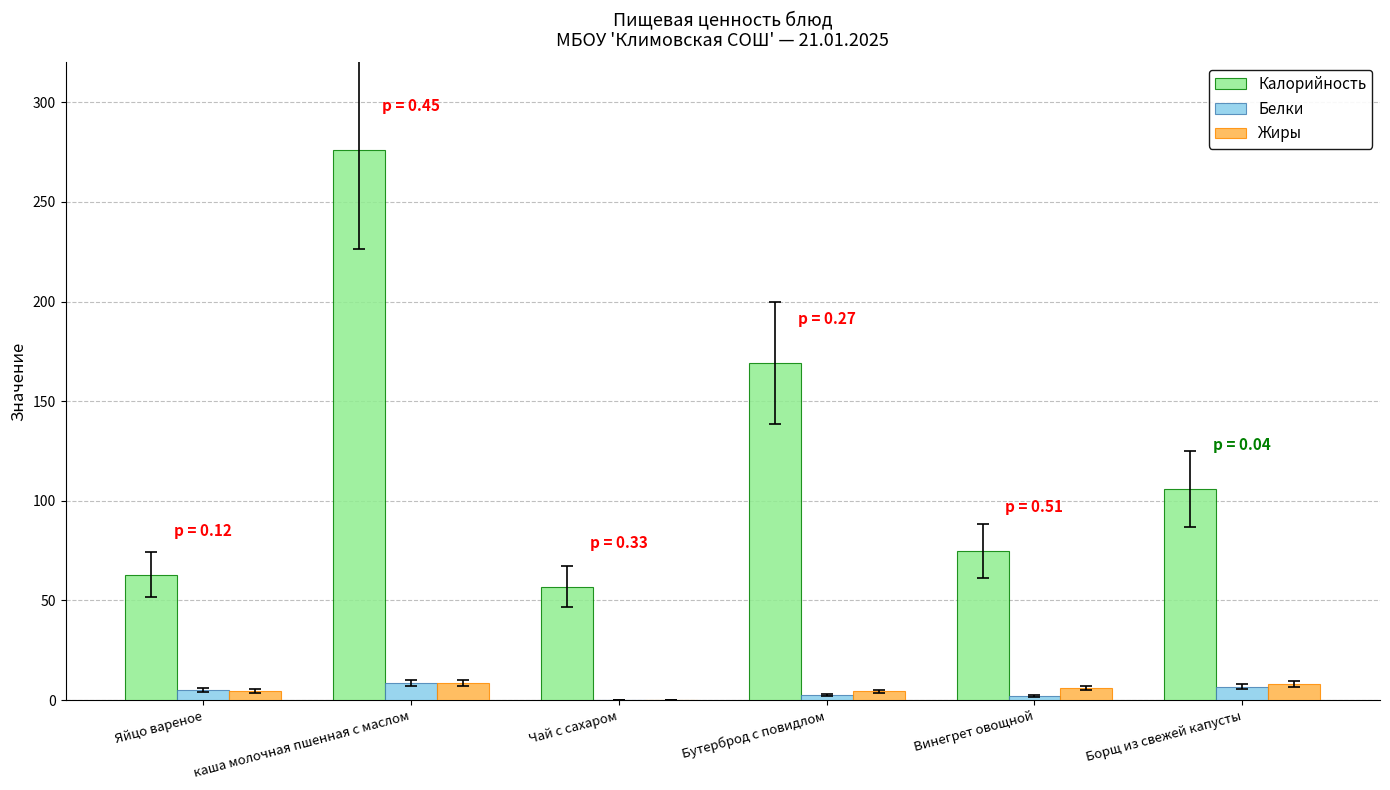

What are all the series names shown in the legend?

Калорийность, Белки, Жиры